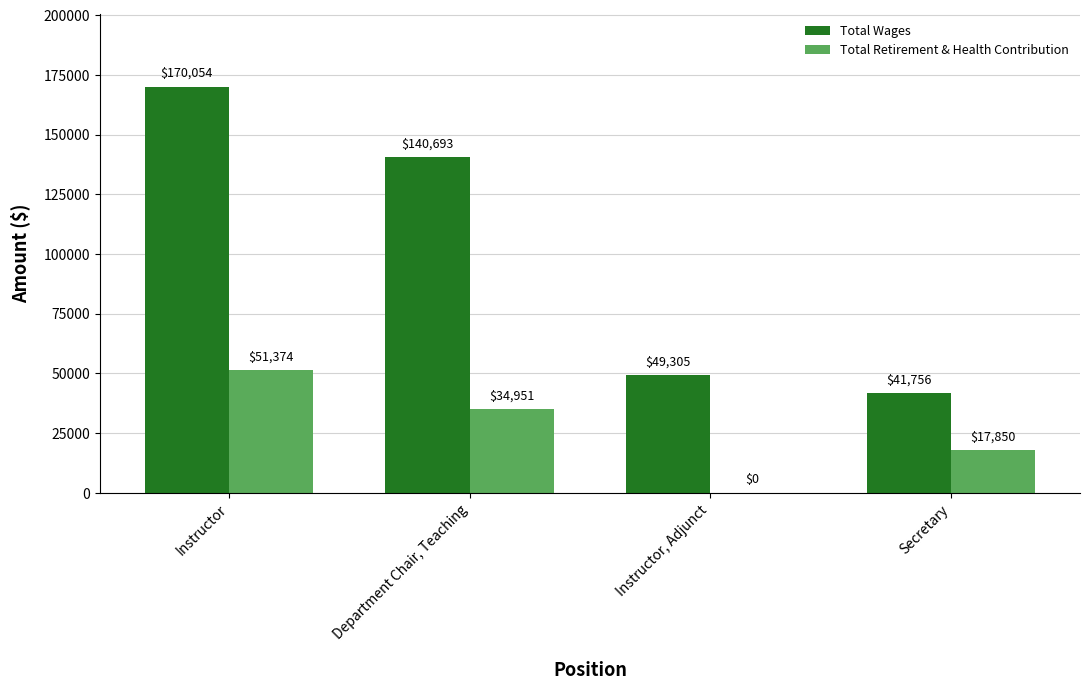

Are the bars grouped side by side (vs. stacked)?

Yes